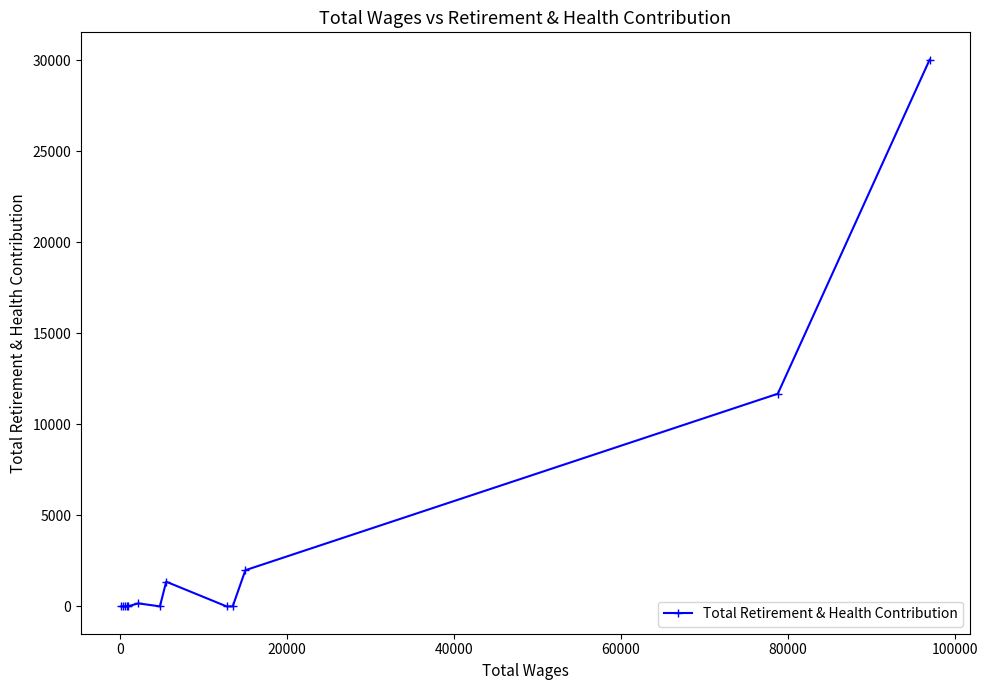

What is the average value?

3479